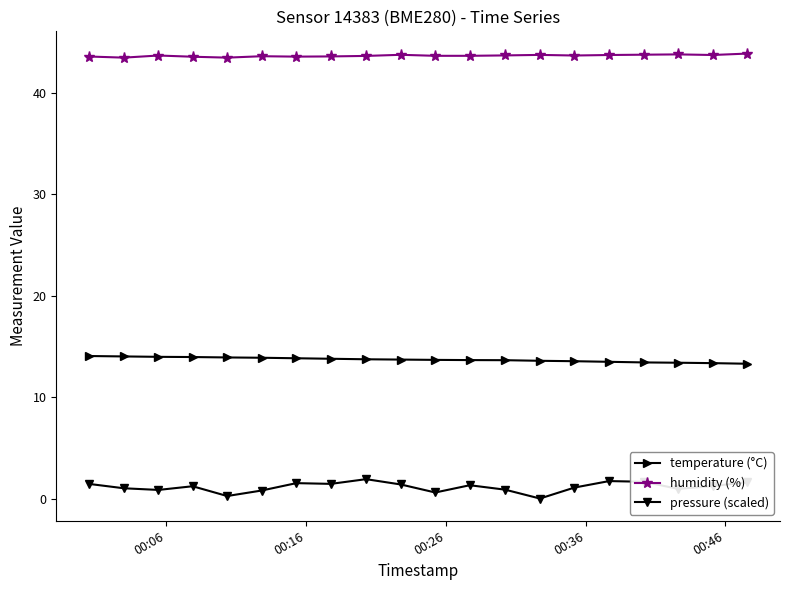

List the series in order of their overall mean, highest first.

humidity (%), temperature (°C), pressure (scaled)